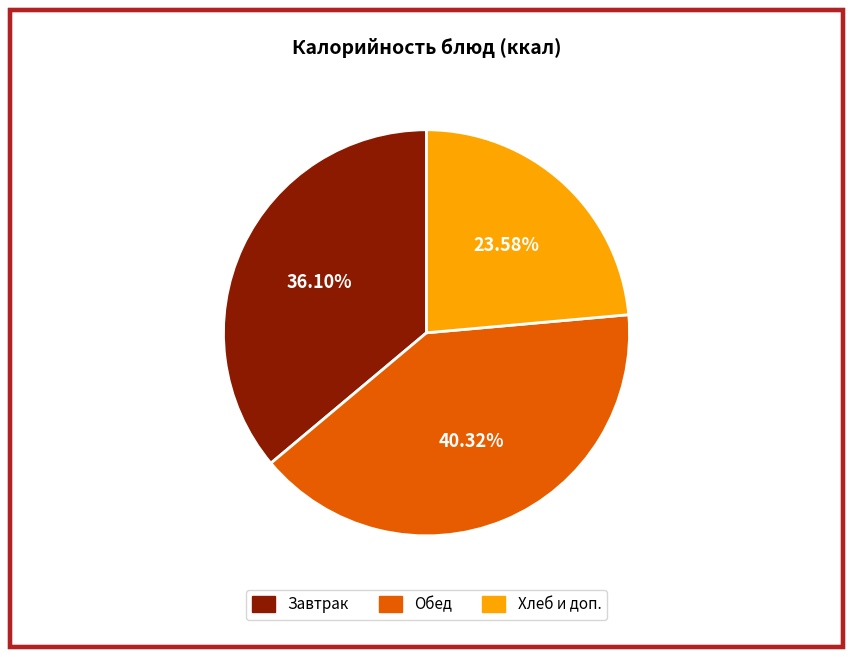

Rank the categories by value from lowest to highest.

Хлеб и доп., Завтрак, Обед